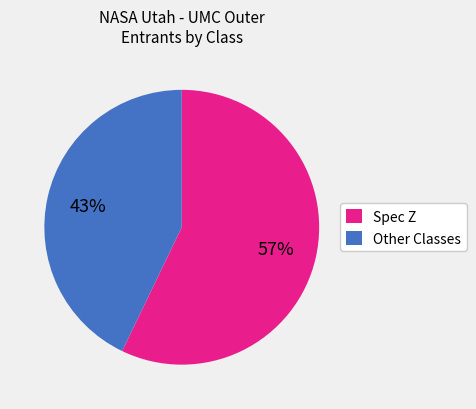

Is it true that Other Classes is 43% of the pie?

True